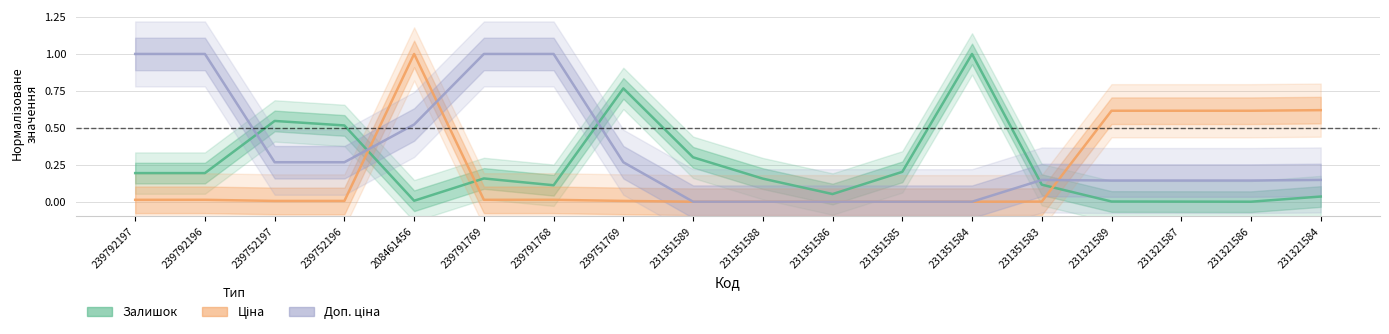

In Доп. ціна, how many points are higher than both neighbors (excluding endpoints)?

1